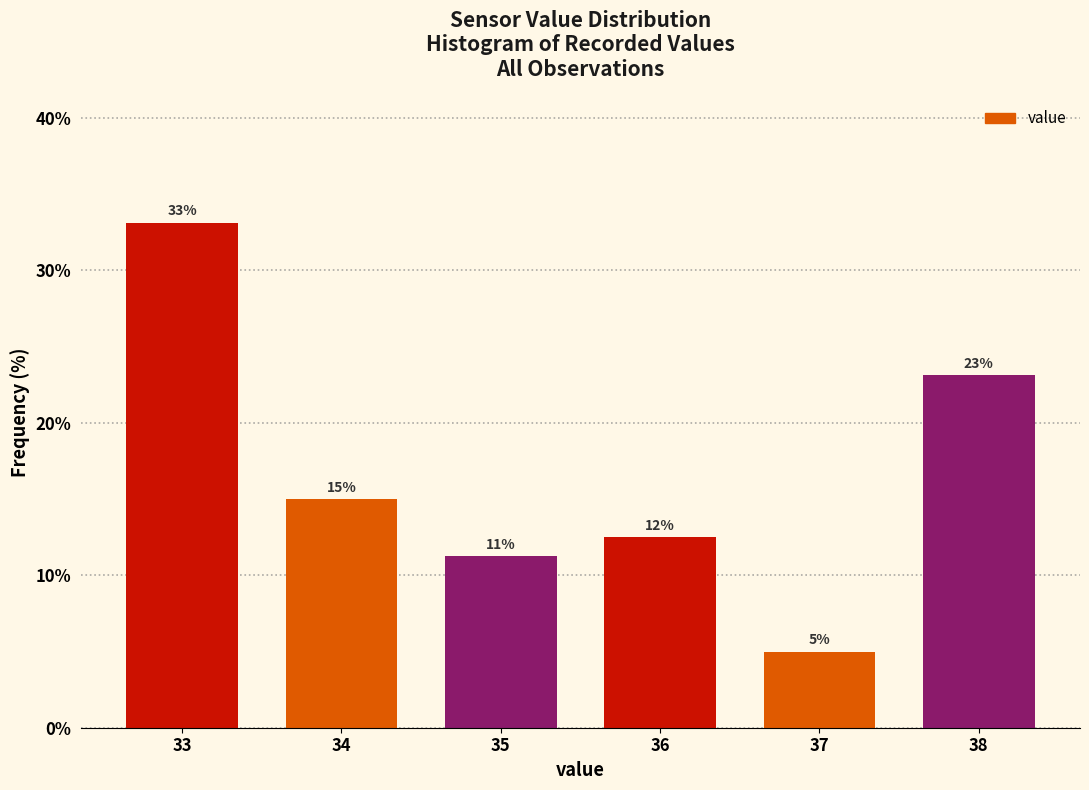

What is the maximum value shown in the chart?

33.1